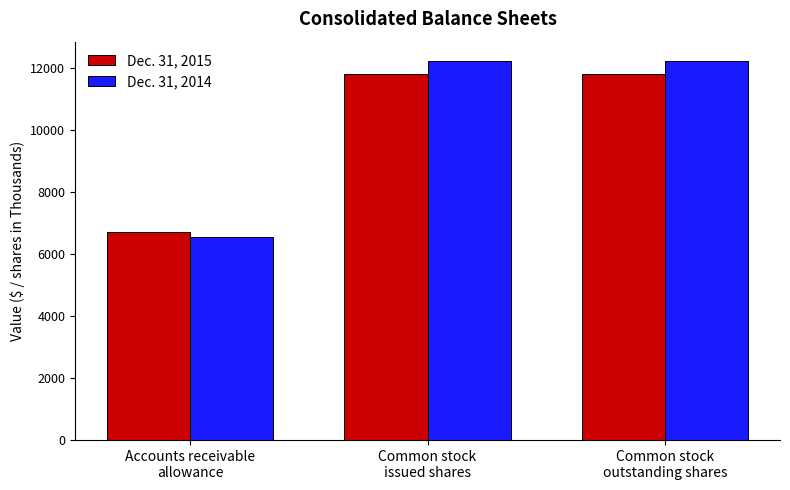

What is the greatest value displayed?

12243